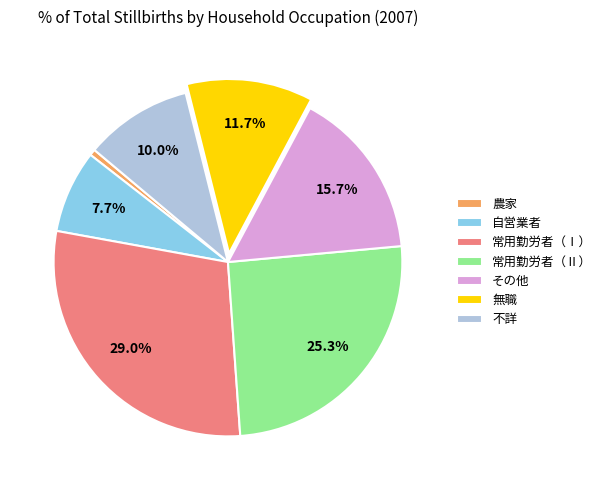

To the nearest percent, what is the difference between the largest and smallest slice percentages?

28%